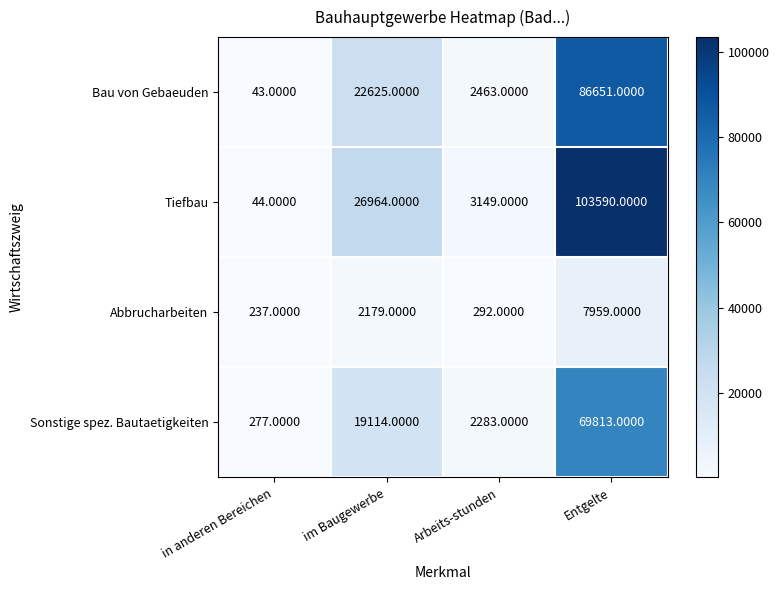

Where is Sonstige spez. Bautaetigkeiten nearest to the value 35045?

im Baugewerbe